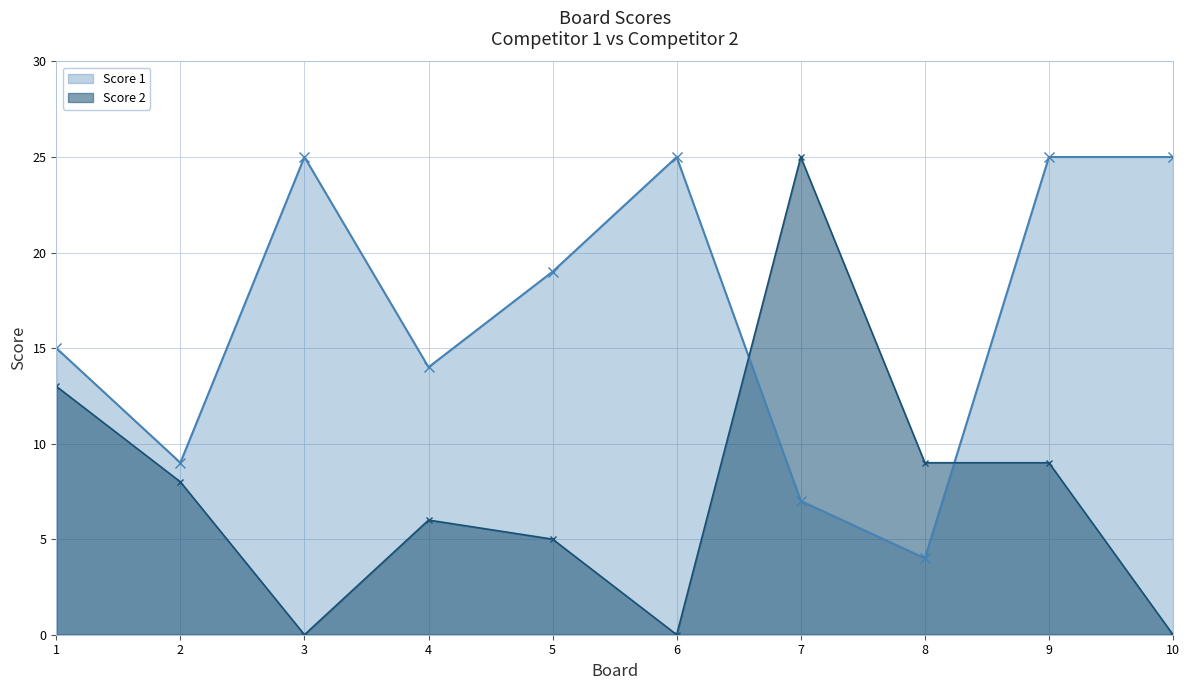

What is the difference between the Score 1 values at 6 and 7?

18